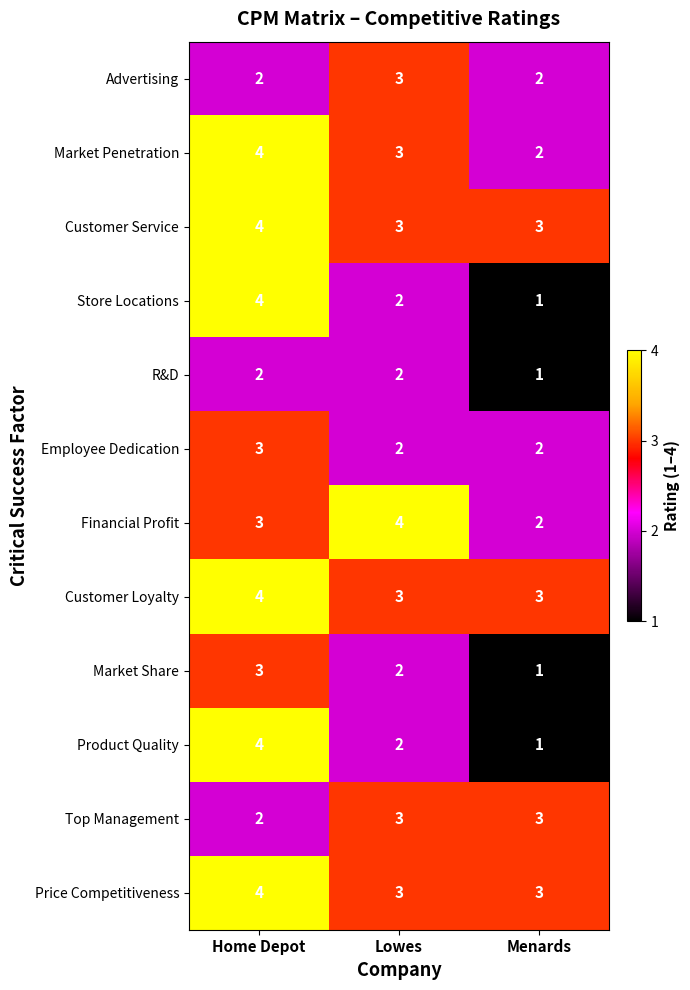

What is the average value of the Financial Profit series?

3